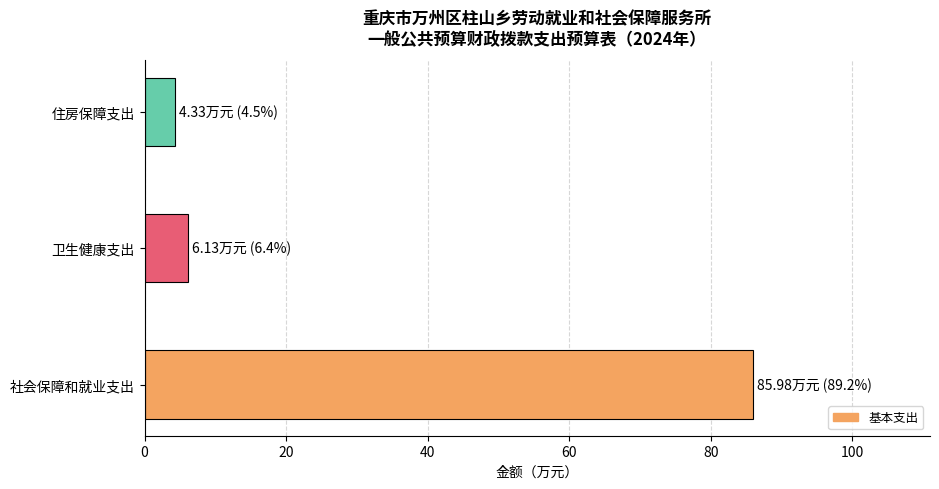

What is the average value?

32.1